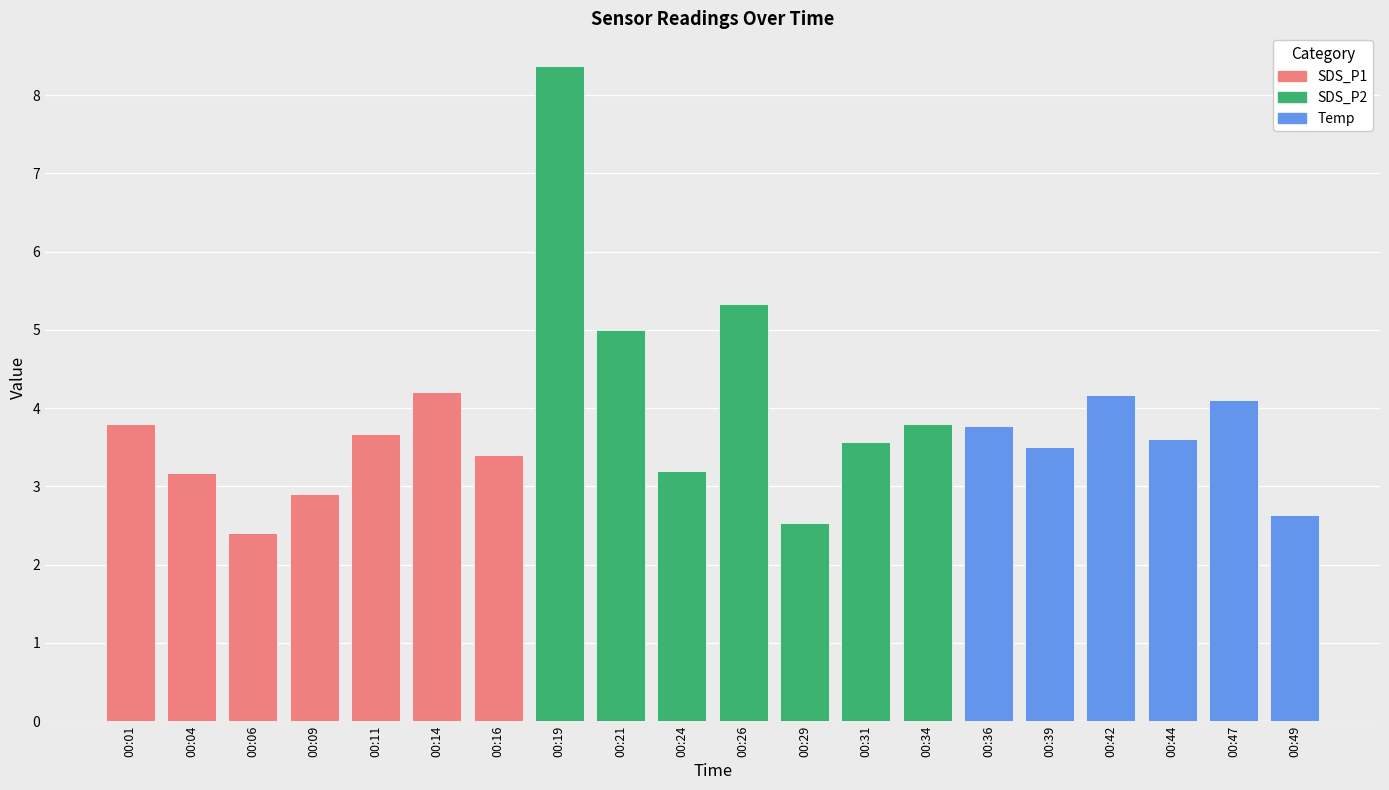

Does the chart contain stacked bars?

No